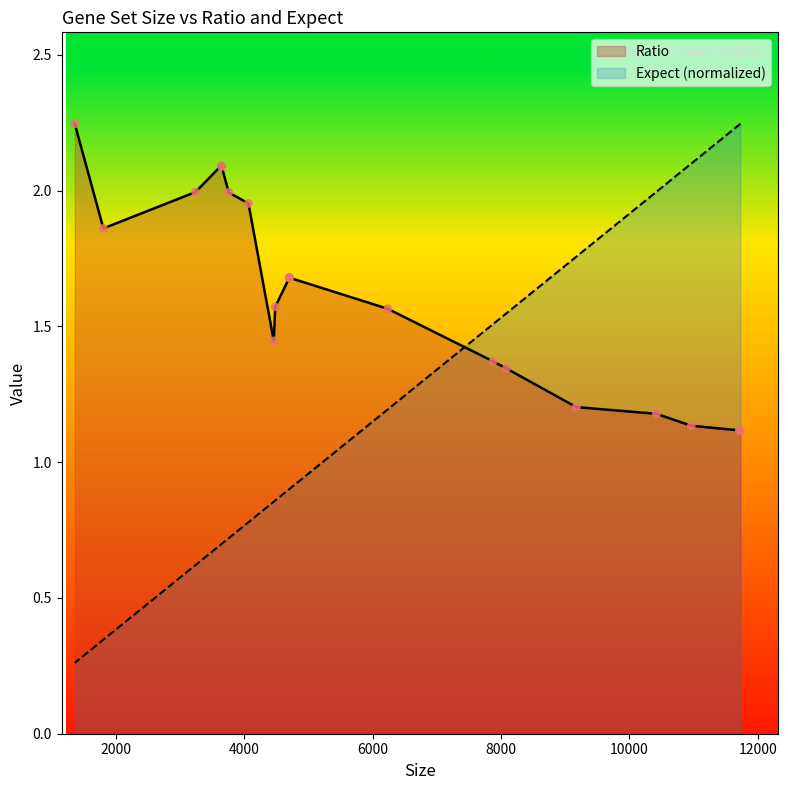

At how many categories does at least one series exceed 2?

6